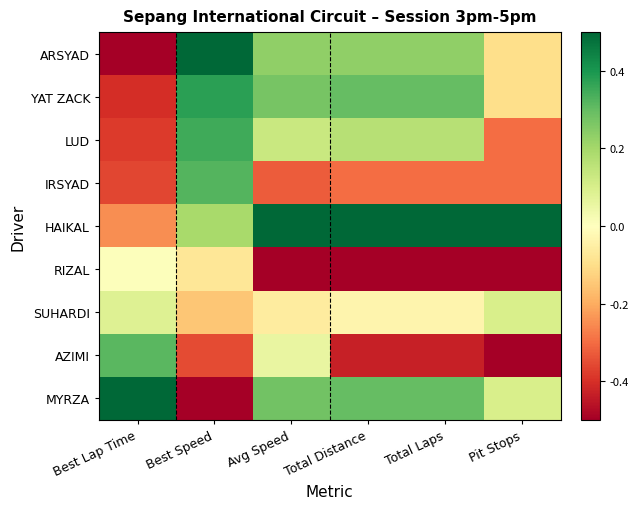

How many data points does each series have?

6